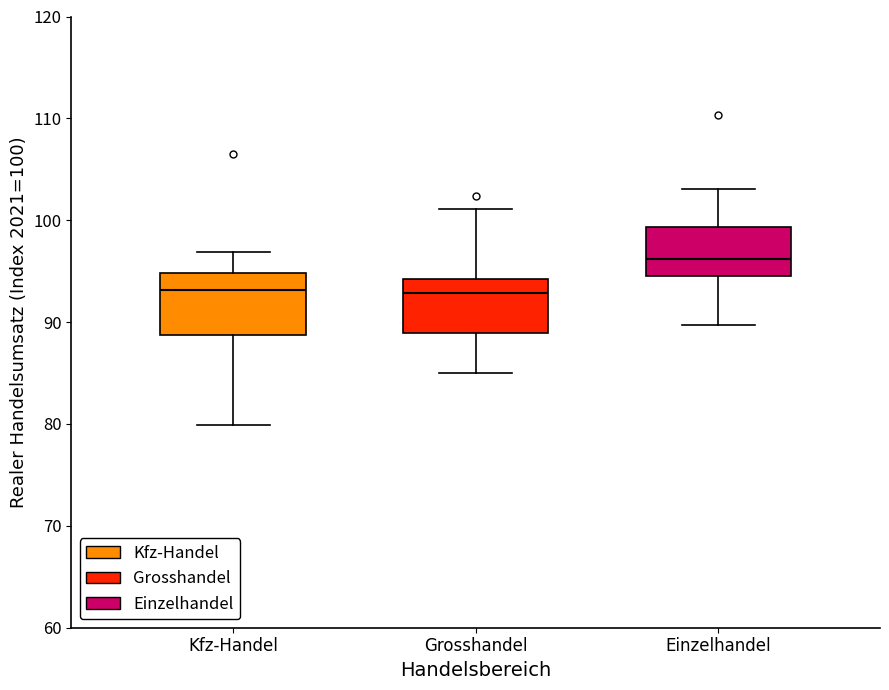

Where is the upper edge of the box for Grosshandel on the y-axis? The values are not printed on the chart, so give them approximately, as read against the axis.

94